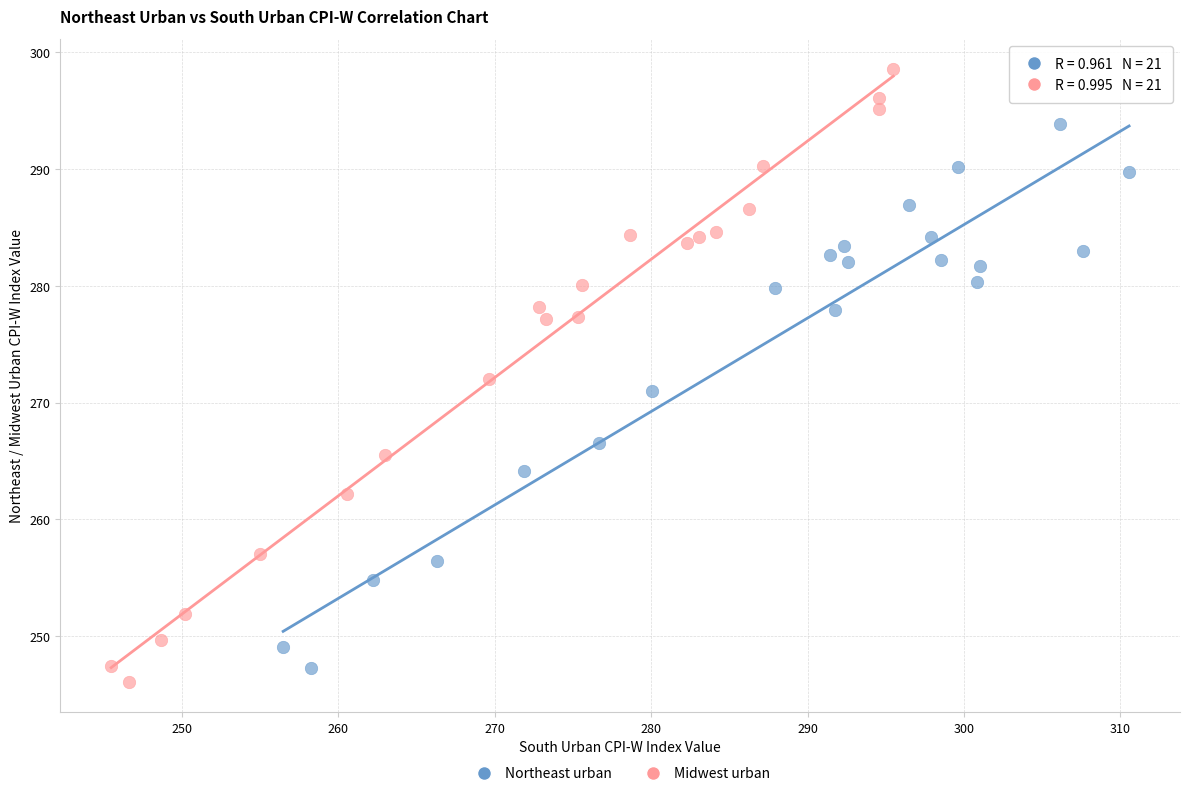

What are all the series names shown in the legend?

Northeast urban, Midwest urban